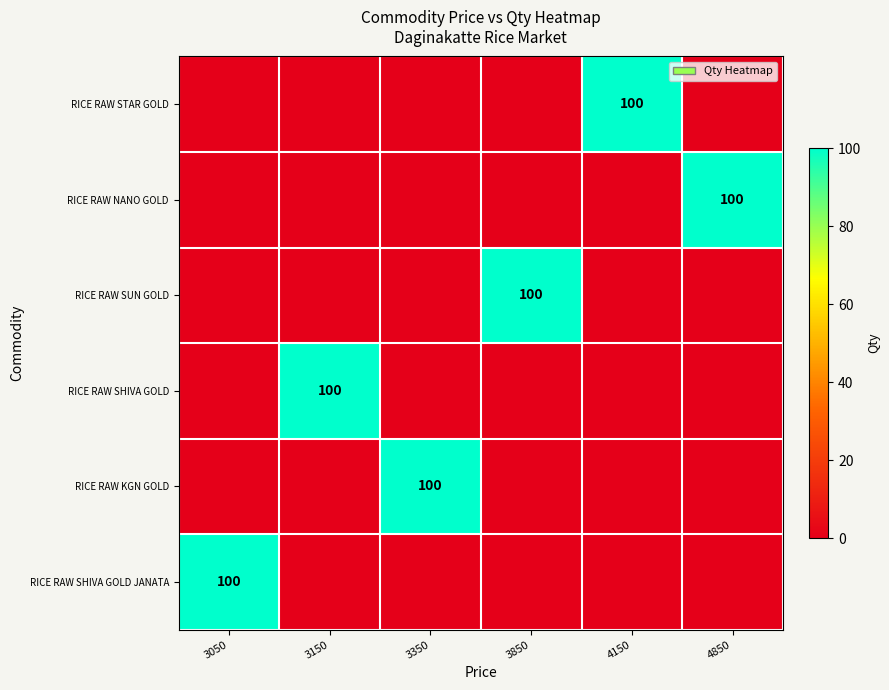

How many categories are shown in the chart?

6